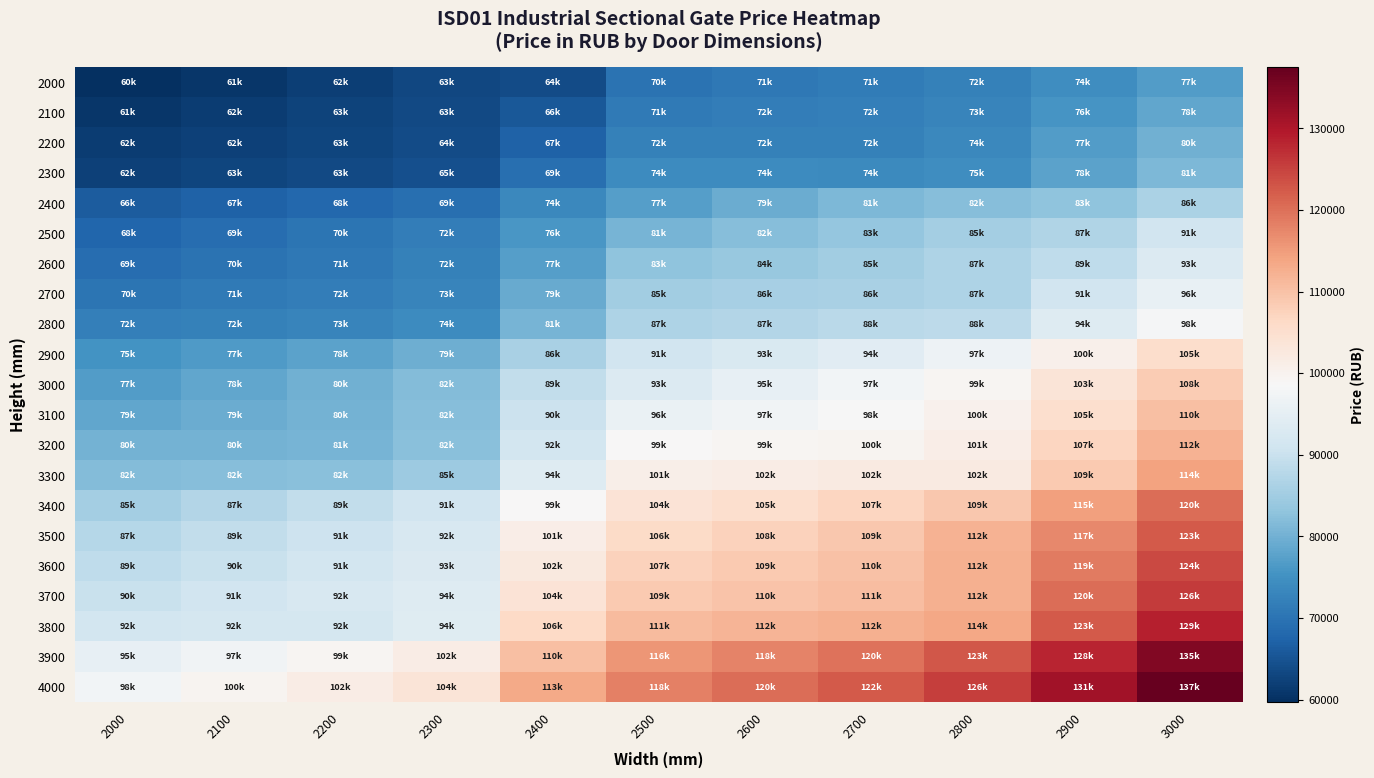

Reading left to right, transcribe all the data shown in this chart.

2000: 2000=59724.5	2100=60938.9	2200=62153.3	2300=63065.2	2400=63773.6	2500=69947.9	2600=70657.4	2700=71467.0	2800=72479.0	2900=74401.8	3000=76932.9
2100: 2000=60736.5	2100=61647.3	2200=62559.2	2300=63368.8	2400=65595.2	2500=71062.2	2600=71568.2	2700=71973.0	2800=73086.2	2900=75718.5	3000=78450.9
2200: 2000=61849.7	2100=62355.7	2200=62964.0	2300=63672.4	2400=67215.5	2500=72276.6	2600=72377.8	2700=72479.0	2800=73693.4	2900=76831.7	3000=79767.6
2300: 2000=62355.7	2100=62862.8	2200=63368.8	2300=64583.2	2400=69340.7	2500=74199.4	2600=74098.2	2700=73997.0	2800=74503.0	2900=77843.7	3000=81285.6
2400: 2000=66202.4	2100=67114.3	2200=68126.3	2300=69239.5	2400=73693.4	2500=77236.5	2600=79160.4	2700=81083.2	2800=82095.2	2900=82804.7	3000=86447.9
2500: 2000=67620.3	2100=68935.9	2200=70150.3	2300=71669.4	2400=75920.9	2500=80678.4	2600=82095.2	2700=83411.9	2800=85435.9	2900=86752.6	3000=91206.5
2600: 2000=69037.1	2100=69947.9	2200=70859.8	2300=72377.8	2400=77337.7	2500=82905.9	2600=83816.7	2700=85031.1	2800=86549.1	2900=88877.8	3000=93432.9
2700: 2000=70352.7	2100=70961.0	2200=71568.2	2300=72985.0	2400=78958.0	2500=85031.1	2600=85638.3	2700=86144.3	2800=86651.4	2900=91004.1	3000=95660.4
2800: 2000=71871.8	2100=72377.8	2200=72985.0	2300=74199.4	2400=80678.4	2500=86549.1	2600=87258.6	2700=88068.2	2800=88473.0	2900=93635.3	3000=98089.2
2900: 2000=75313.7	2100=76629.3	2200=77944.9	2300=79464.0	2400=85941.9	2500=91004.1	2600=92623.3	2700=94141.3	2800=96773.6	2900=100417.9	3000=105377.8
3000: 2000=76932.9	2100=78450.9	2200=79868.8	2300=81791.6	2400=89181.4	2500=93230.5	2600=95356.8	2700=97482.0	2800=99203.5	2900=103455.0	3000=108414.9
3100: 2000=78552.1	2100=79362.8	2200=80273.6	2300=81994.0	2400=90395.8	2500=96065.2	2600=97279.6	2700=98392.8	2800=100215.5	2900=105074.2	3000=110337.7
3200: 2000=80071.2	2100=80374.8	2200=80678.4	2300=82297.6	2400=91510.1	2500=98696.4	2600=99203.5	2700=99507.1	2800=101328.7	2900=106896.9	3000=112160.4
3300: 2000=81791.6	2100=82095.2	2200=82398.8	2300=84525.1	2400=93534.1	2500=100923.9	2600=101531.1	2700=102138.3	2800=102239.5	2900=108718.5	3000=114285.6
3400: 2000=85435.9	2100=87258.6	2200=89080.2	2300=91206.5	2400=98798.7	2500=103758.6	2600=105276.6	2700=106998.1	2800=109224.5	2900=114589.2	3000=120157.4
3500: 2000=87359.8	2100=88979.0	2200=90598.2	2300=92319.7	2400=101126.3	2500=106086.2	2600=107605.3	2700=109224.5	2800=112160.4	2900=117423.9	3000=122586.2
3600: 2000=88776.6	2100=90092.2	2200=91307.7	2300=92926.9	2400=102441.9	2500=107402.9	2600=108617.3	2700=110034.1	2800=112261.6	2900=118739.5	3000=124307.7
3700: 2000=90092.2	2100=91105.3	2200=92218.5	2300=93534.1	2400=103859.8	2500=108617.3	2600=109730.5	2700=110742.5	2800=112362.8	2900=120157.4	3000=125825.7
3800: 2000=91510.1	2100=91611.3	2200=91712.5	2300=93837.7	2400=106491.0	2500=110946.0	2600=111654.4	2700=112362.8	2800=113779.6	2900=122586.2	3000=128761.6
3900: 2000=95255.6	2100=97279.6	2200=99304.7	2300=101531.1	2400=110236.5	2500=115804.7	2600=117828.7	2700=119752.6	2800=122788.6	2900=128053.2	3000=134632.3
4000: 2000=97684.4	2100=99608.3	2200=101531.1	2300=103657.4	2400=113476.0	2500=118132.3	2600=120258.6	2700=122383.8	2800=125522.1	2900=131090.3	3000=137467.0